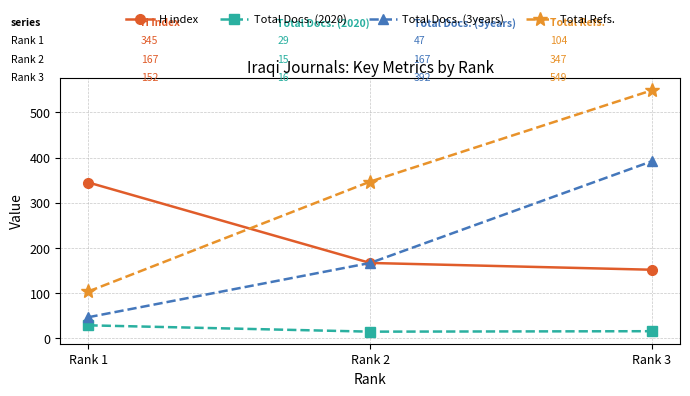

What is the spread (max minus min) of values at Rank 1?

316